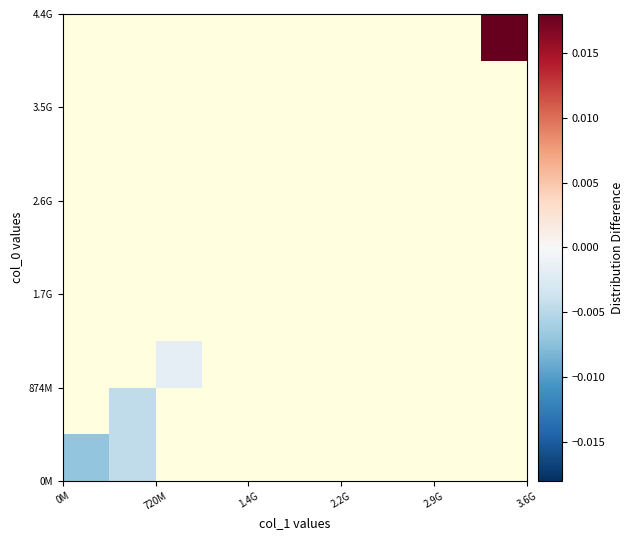

At how many categories does at least one series exceed 0?

1